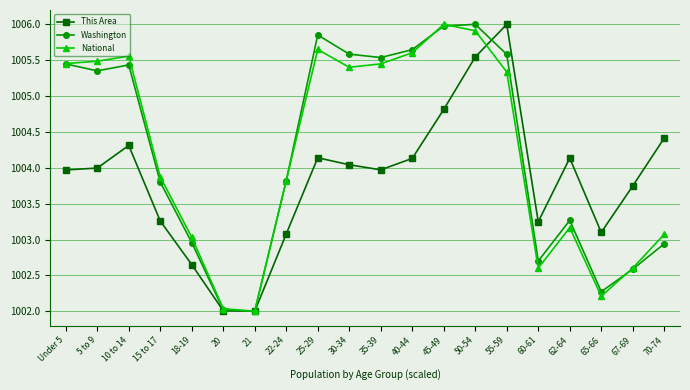

At which label does Washington first exceed 1005?

Under 5